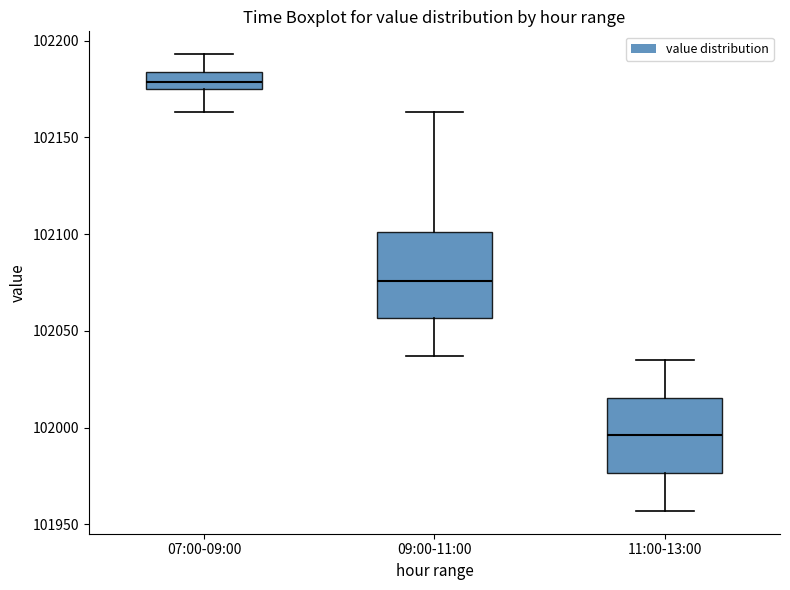

Reading left to right, transcribe this box plot: for each box, give where its median line is, the range the box spans, and where its two whiskers end, as read against the y-axis. The values are not printed on the chart, so give them approximately, as read against the axis.

07:00-09:00: median 102180, box 102175 to 102185, whiskers 102165 to 102195
09:00-11:00: median 102075, box 102055 to 102100, whiskers 102035 to 102165
11:00-13:00: median 101995, box 101975 to 102015, whiskers 101955 to 102035